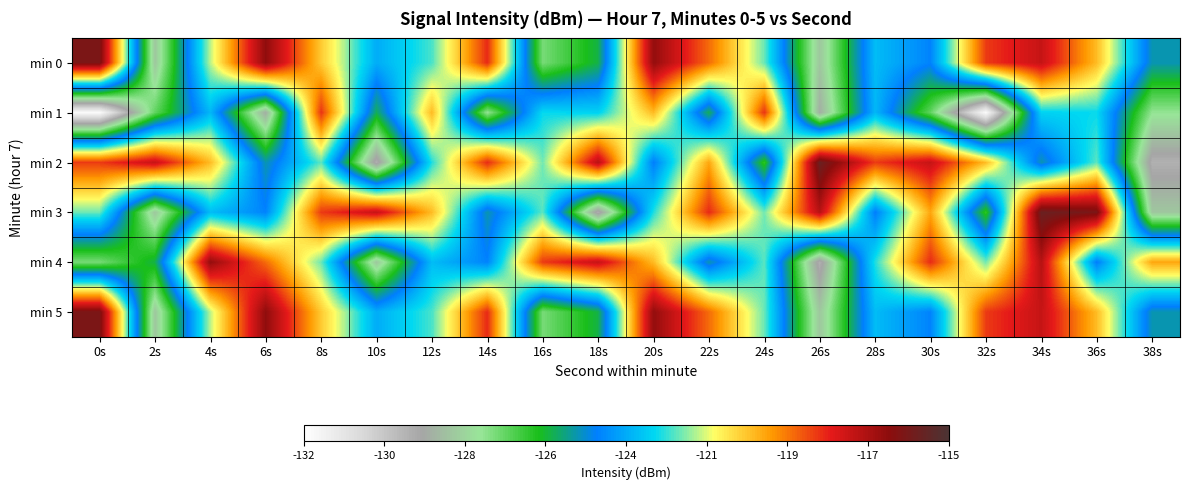

Reading left to right, what are all the values shown in this chart?

min 0: 0s=-116.2	2s=-128.1	4s=-121.6	6s=-116.6	8s=-120.4	10s=-123.5	12s=-122.3	14s=-118.3	16s=-126.9	18s=-125.5	20s=-116.7	22s=-119.1	24s=-122.1	26s=-128.1	28s=-123.2	30s=-124.2	32s=-118.5	34s=-117.6	36s=-120.2	38s=-124.8
min 1: 0s=-131.8	2s=-126.7	4s=-123.3	6s=-128.7	8s=-118.4	10s=-125.4	12s=-120.2	14s=-127.3	16s=-122.7	18s=-122.8	20s=-120.2	22s=-125.4	24s=-118.4	26s=-128.7	28s=-123.3	30s=-126.7	32s=-131.8	34s=-122.8	36s=-122.7	38s=-127.3
min 2: 0s=-118.5	2s=-117.6	4s=-120.2	6s=-124.8	8s=-122.2	10s=-129.2	12s=-122.5	14s=-118.3	16s=-122.0	18s=-117.3	20s=-124.3	22s=-119.9	24s=-126.1	26s=-115.7	28s=-118.5	30s=-117.6	32s=-120.2	34s=-124.8	36s=-122.2	38s=-129.2
min 3: 0s=-122.1	2s=-128.1	4s=-123.2	6s=-124.2	8s=-118.5	10s=-117.6	12s=-120.2	14s=-124.8	16s=-122.2	18s=-129.2	20s=-122.5	22s=-118.3	24s=-122.0	26s=-117.3	28s=-124.3	30s=-119.9	32s=-126.1	34s=-115.7	36s=-116.2	38s=-128.1
min 4: 0s=-126.9	2s=-125.5	4s=-116.7	6s=-119.1	8s=-122.1	10s=-128.1	12s=-123.2	14s=-124.2	16s=-118.5	18s=-117.6	20s=-120.2	22s=-124.8	24s=-122.2	26s=-129.2	28s=-122.5	30s=-118.3	32s=-122.0	34s=-117.3	36s=-124.3	38s=-119.9
min 5: 0s=-116.2	2s=-128.1	4s=-121.6	6s=-116.6	8s=-120.4	10s=-123.5	12s=-122.3	14s=-118.3	16s=-126.9	18s=-125.5	20s=-116.7	22s=-119.1	24s=-122.1	26s=-128.1	28s=-123.2	30s=-124.2	32s=-118.5	34s=-117.6	36s=-120.2	38s=-124.8